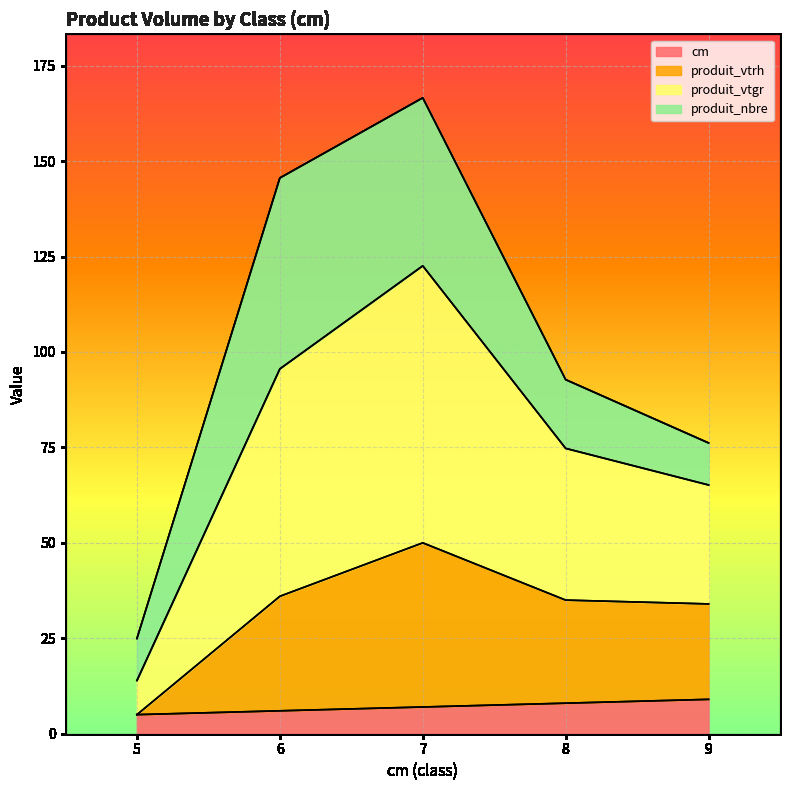

True or false: cm has a value of 5.0 at 5.

True